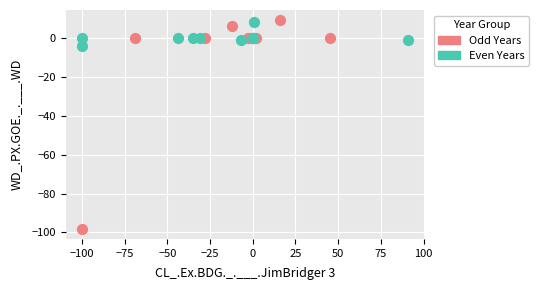

What are all the series names shown in the legend?

Odd Years, Even Years